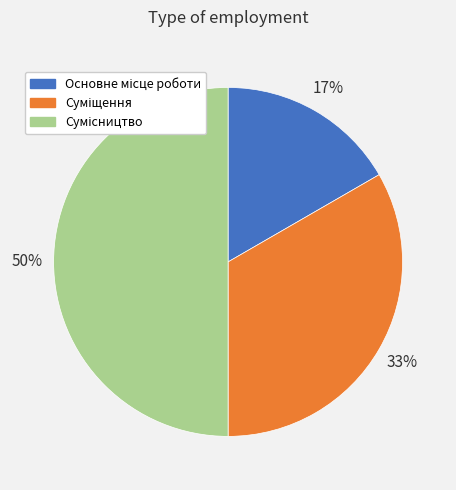

To the nearest percent, what is the average slice percentage?

33%